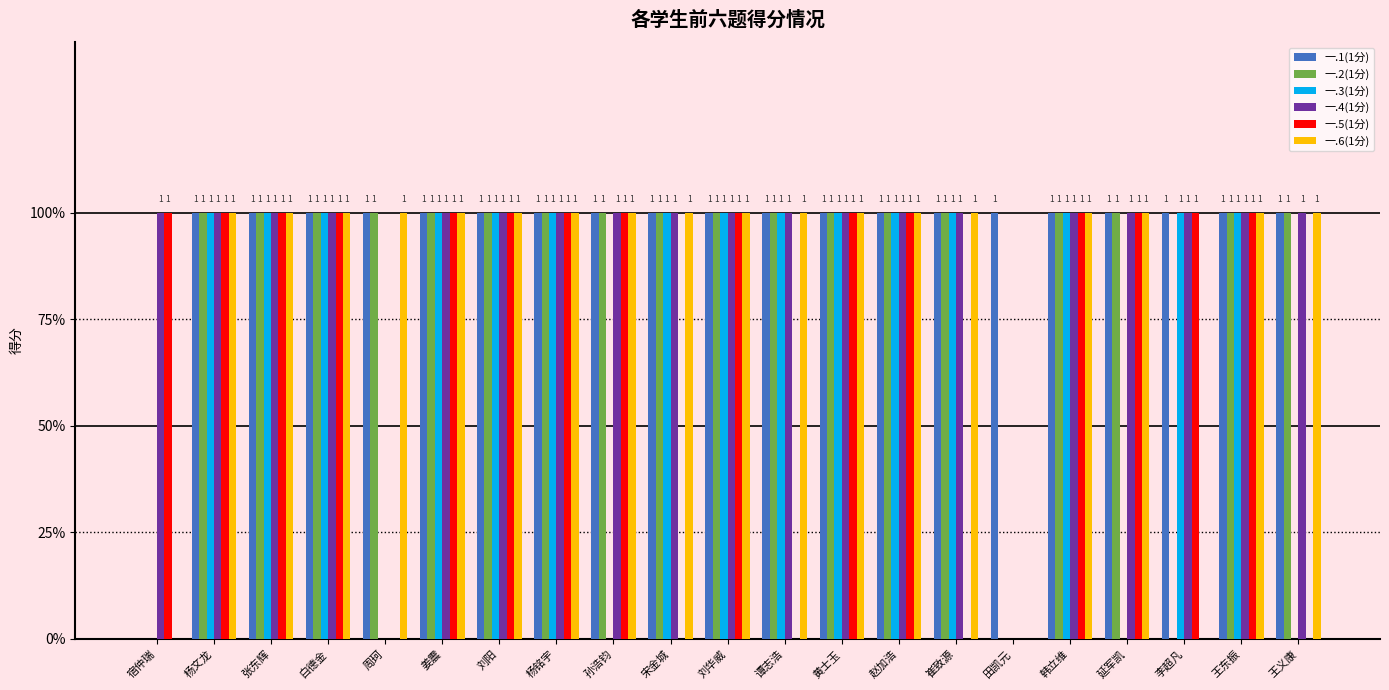

Rank the series by their maximum value, from lowest to highest.

一.1(1分), 一.2(1分), 一.3(1分), 一.4(1分), 一.5(1分), 一.6(1分)